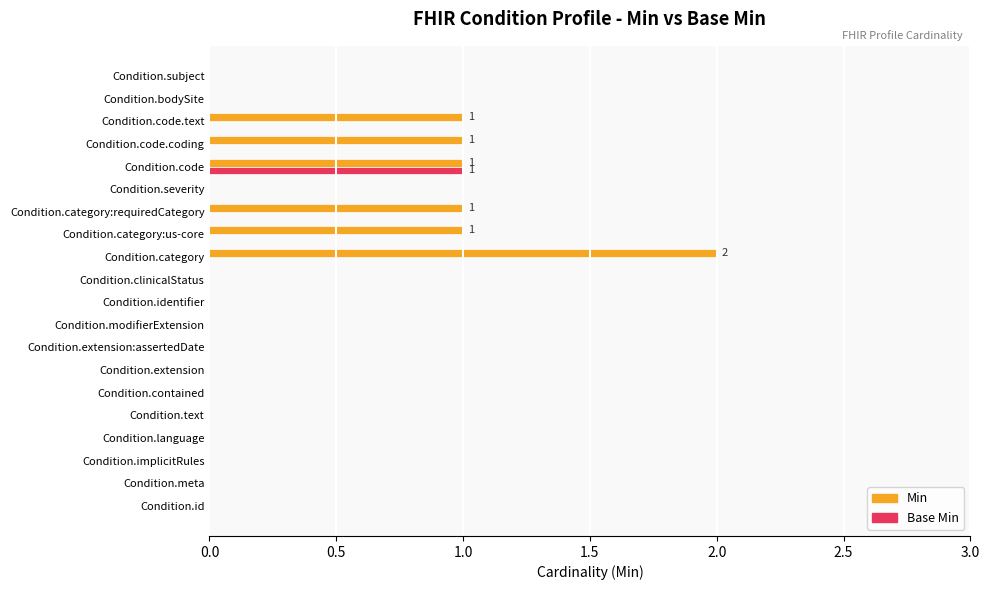

At which label does Base Min reach its peak?

Condition.code